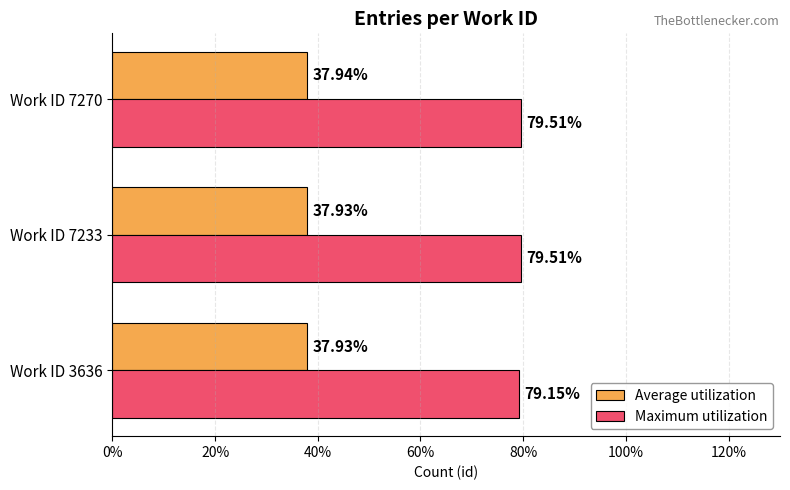

What is the difference between the highest and lowest values at Work ID 3636?

41.2